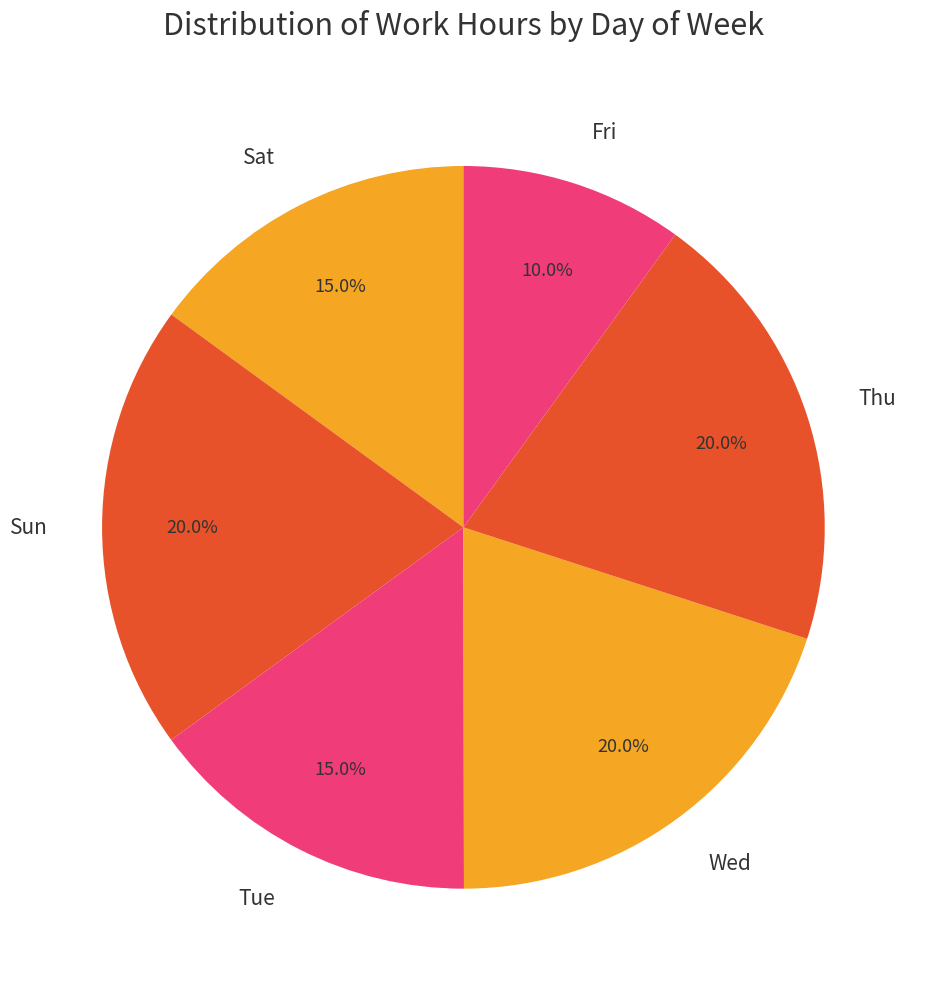

Is Tue the majority of the pie?

No